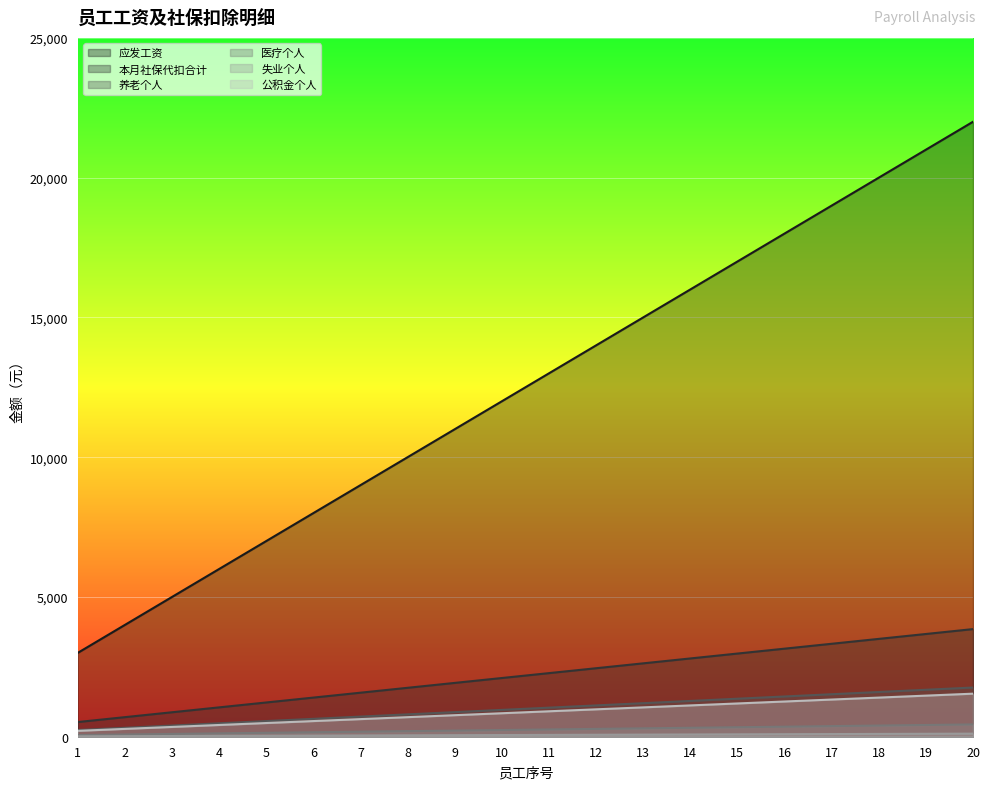

How many data points does each series have?

20